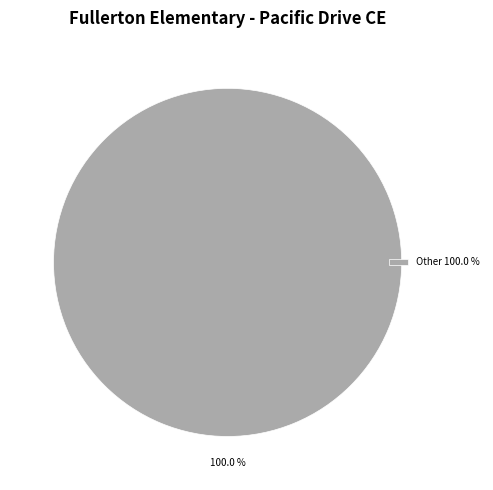

Does Other 100.0 % represent more than half of the total?

Yes